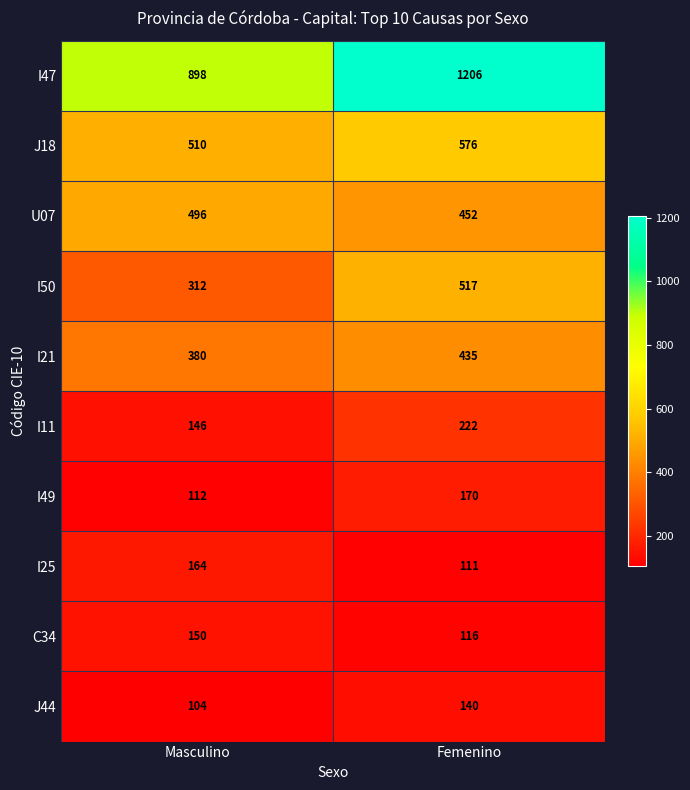

Rank the series by their maximum value, from lowest to highest.

J44, C34, I25, I49, I11, I21, U07, I50, J18, I47